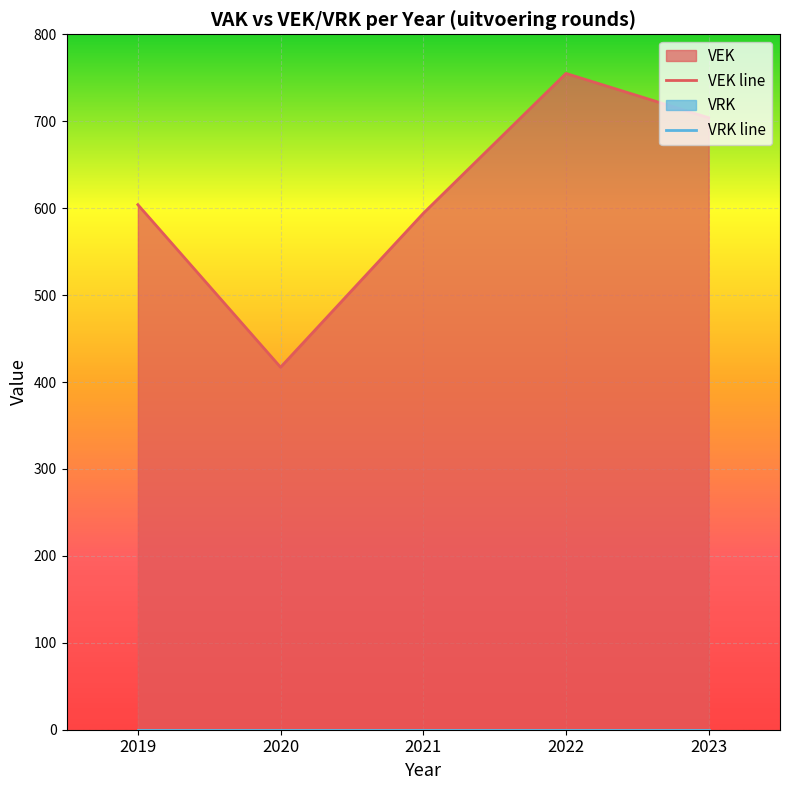

How many interior local peaks (higher than both neighbors) does the data have?

1